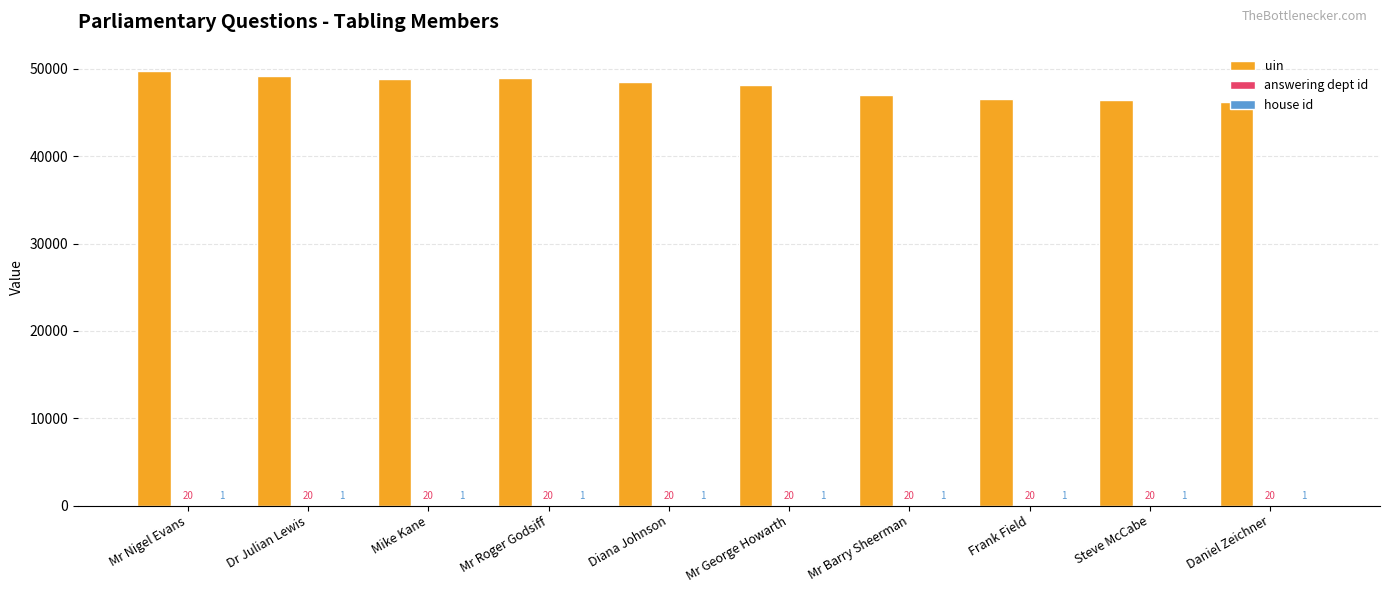

Which label corresponds to the largest value in the chart?

Mr Nigel Evans